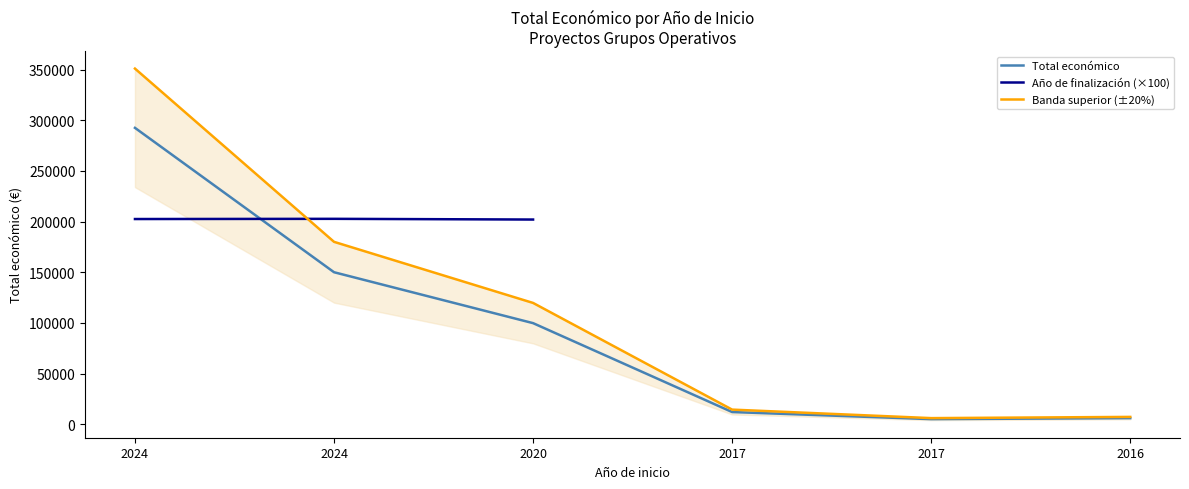

What is the difference between the maximum and minimum values?

287495